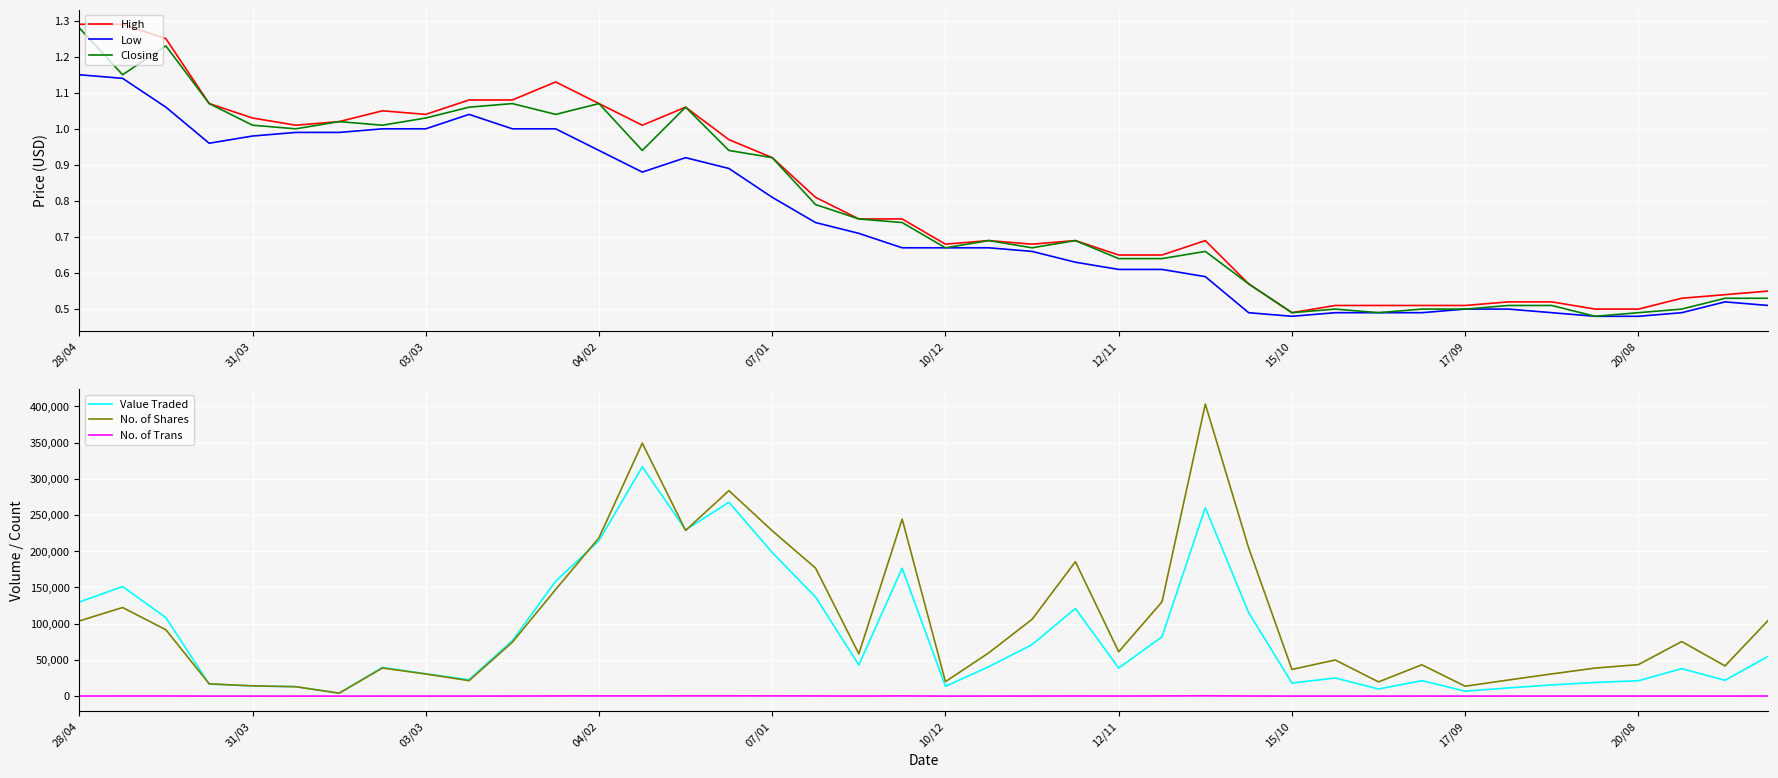

Reading right to left, list all the values displayed in this chart.

High: 0.6	0.5	0.5	0.5	0.5	0.5	0.5	0.5	0.5	0.5	0.5	0.5	0.6	0.7	0.7	0.7	0.7	0.7	0.7	0.7	0.8	0.8	0.8	0.9	1.0	1.1	1.0	1.1	1.1	1.1	1.1	1.0	1.1	1.0	1.0	1.0	1.1	1.2	1.3	1.3
Low: 0.5	0.5	0.5	0.5	0.5	0.5	0.5	0.5	0.5	0.5	0.5	0.5	0.5	0.6	0.6	0.6	0.6	0.7	0.7	0.7	0.7	0.7	0.7	0.8	0.9	0.9	0.9	0.9	1.0	1.0	1.0	1.0	1.0	1.0	1.0	1.0	1.0	1.1	1.1	1.1
Closing: 0.5	0.5	0.5	0.5	0.5	0.5	0.5	0.5	0.5	0.5	0.5	0.5	0.6	0.7	0.6	0.6	0.7	0.7	0.7	0.7	0.7	0.8	0.8	0.9	0.9	1.1	0.9	1.1	1.0	1.1	1.1	1.0	1.0	1.0	1.0	1.0	1.1	1.2	1.1	1.3
Value Traded: 55019.0	21865.0	37881.0	21237.0	18849.0	15438.0	11306.0	6840.0	21324.0	9796.0	25014.0	18025.0	115449.0	260324.0	81954.0	38713.0	121026.0	71080.0	40588.0	13449.0	176629.0	43010.0	136881.0	198293.0	267657.0	229529.0	316640.0	214653.0	158687.0	76596.0	22697.0	30888.0	39653.0	4049.0	12974.0	14120.0	16657.0	108386.0	151250.0	129893.0
No. of Shares: 104772.0	41694.0	75348.0	43486.0	38678.0	30633.0	22248.0	13663.0	43268.0	19624.0	49872.0	36826.0	204841.0	403292.0	130170.0	61223.0	185624.0	106045.0	59757.0	19956.0	244455.0	58382.0	176880.0	228351.0	283740.0	228767.0	349295.0	218663.0	147278.0	74446.0	21340.0	30527.0	38763.0	4011.0	12973.0	14103.0	16959.0	91613.0	122360.0	103735.0
No. of Trans: 118.0	60.0	80.0	75.0	82.0	59.0	66.0	28.0	68.0	28.0	52.0	44.0	131.0	348.0	197.0	110.0	167.0	86.0	70.0	20.0	237.0	88.0	194.0	275.0	299.0	296.0	248.0	245.0	198.0	98.0	52.0	57.0	51.0	8.0	12.0	29.0	30.0	163.0	163.0	113.0